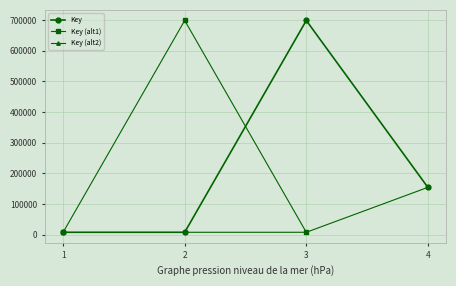

What is the sum of the values at 1 and 3?

706602